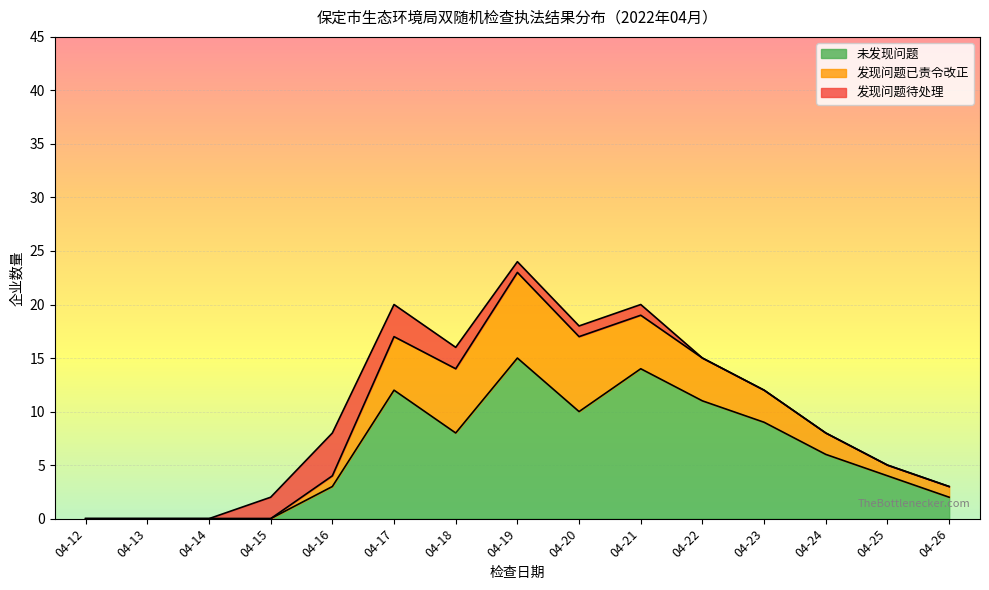

List the labels in order of 未发现问题 value, smallest first.

04-12, 04-13, 04-14, 04-15, 04-26, 04-16, 04-25, 04-24, 04-18, 04-23, 04-20, 04-22, 04-17, 04-21, 04-19